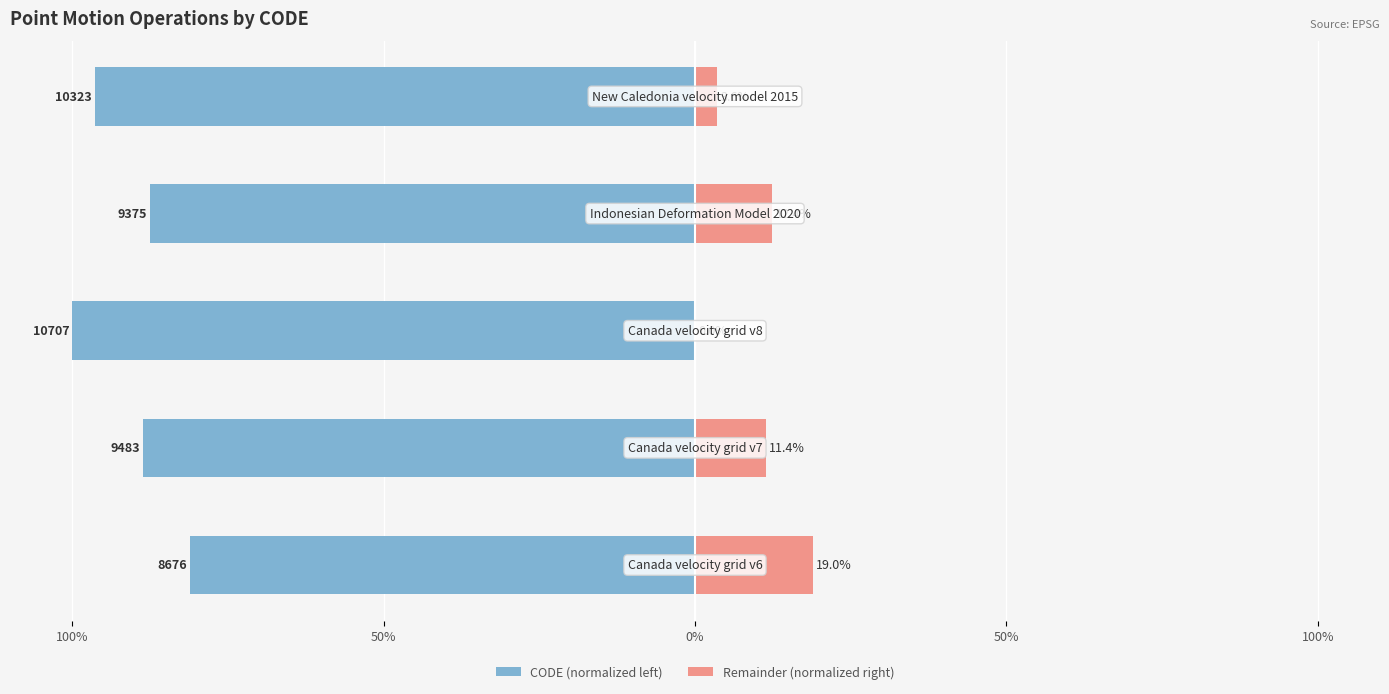

Between 50% and 100%, which is larger?

100%